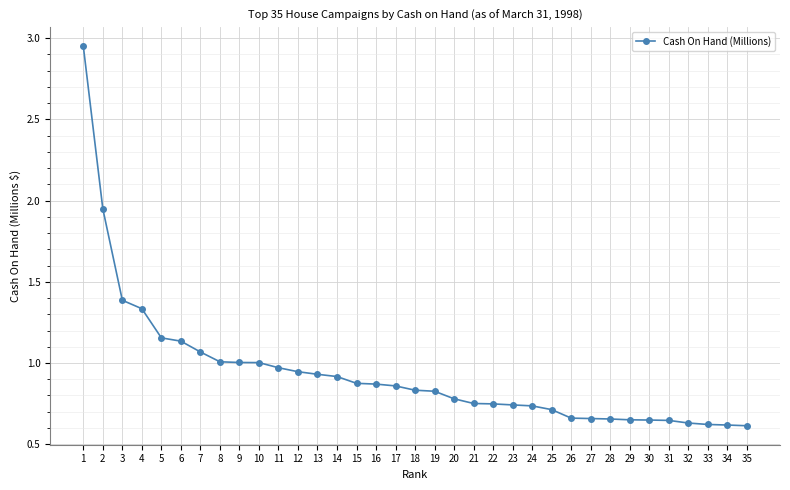

What is the change in value from 1 to 8?

-1.9